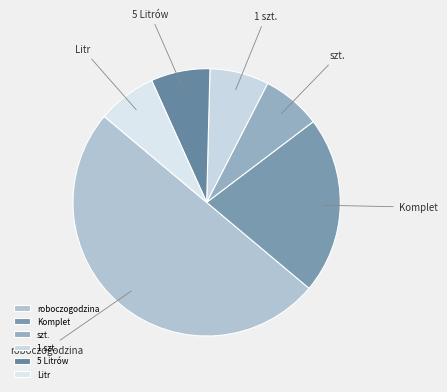

Which category has the biggest portion of the pie?

roboczogodzina